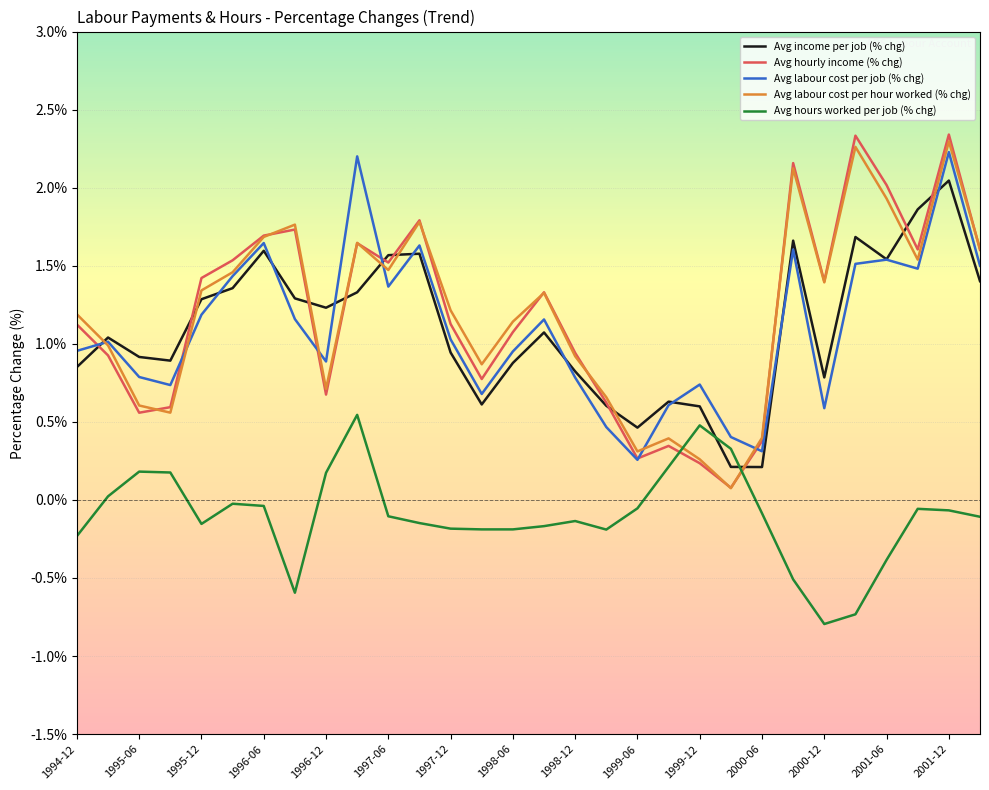

At how many categories does at least one series exceed 1?

20